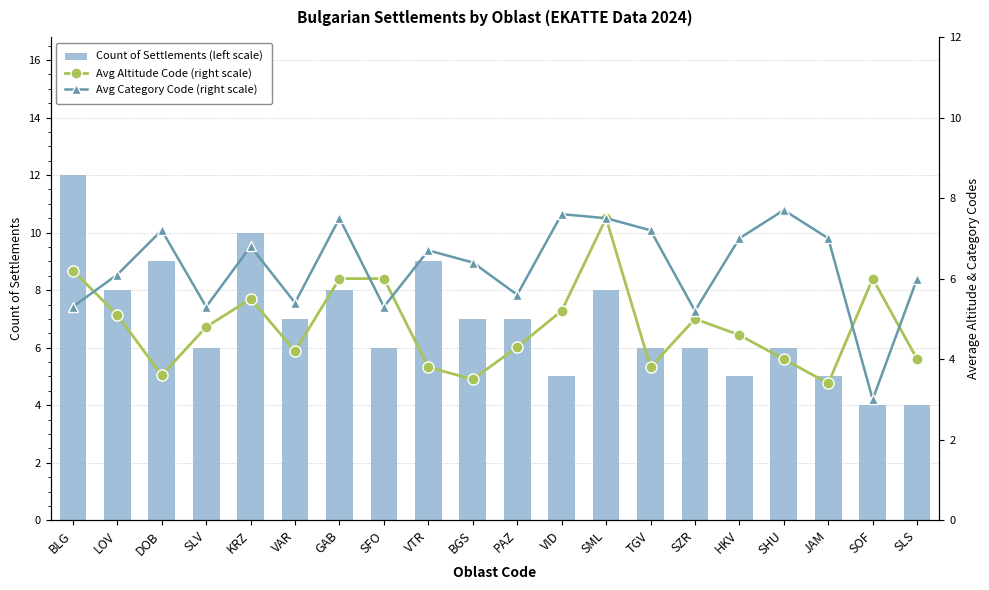

Where is Count of Settlements (left scale) nearest to the value 8?

LOV